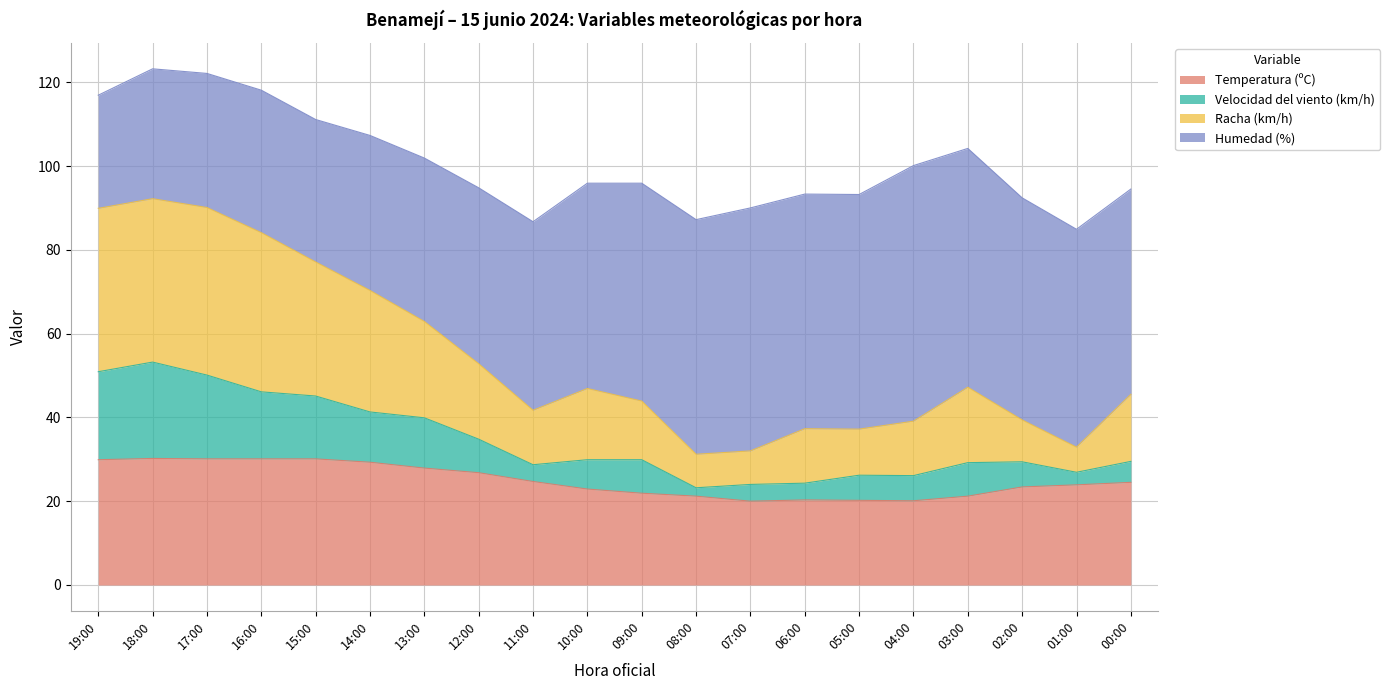

Is it true that Temperatura (ºC) equals 23.9 at 01:00?

True